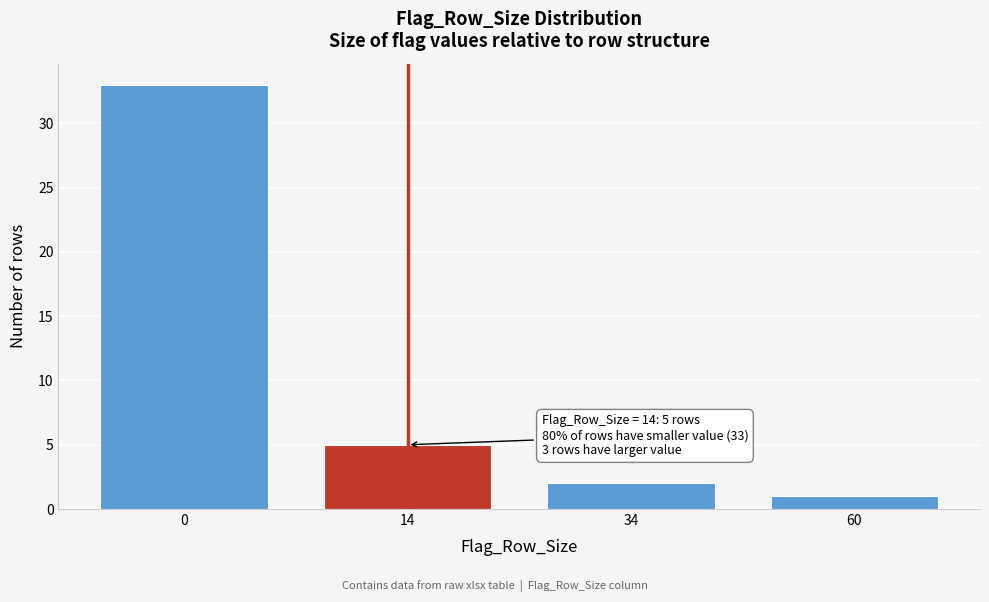

Reading left to right, extract all data points from this chart.

0=33	14=5	34=2	60=1